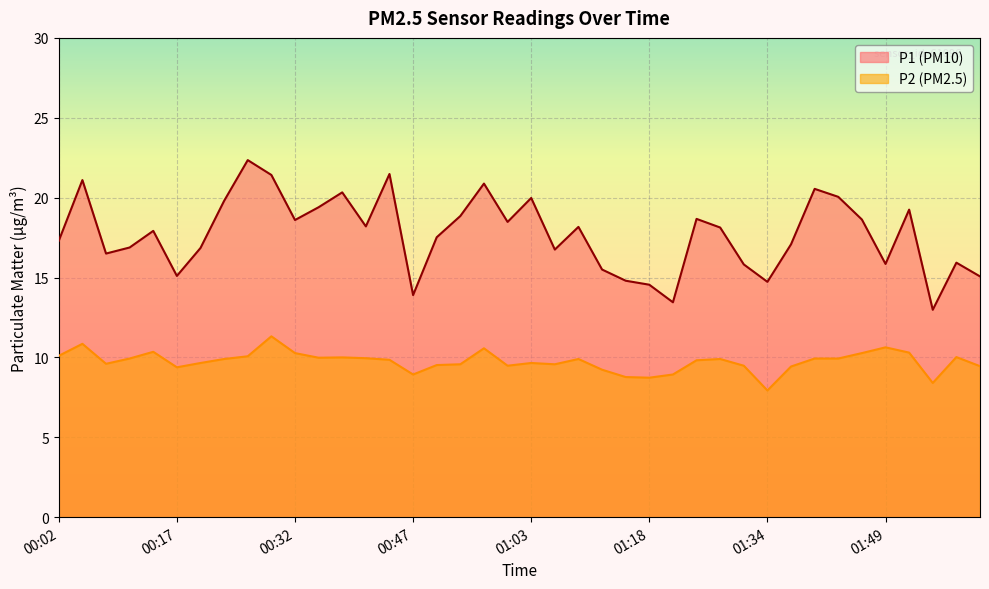

True or false: P2 has more than 0 points higher than both neighbors.

True